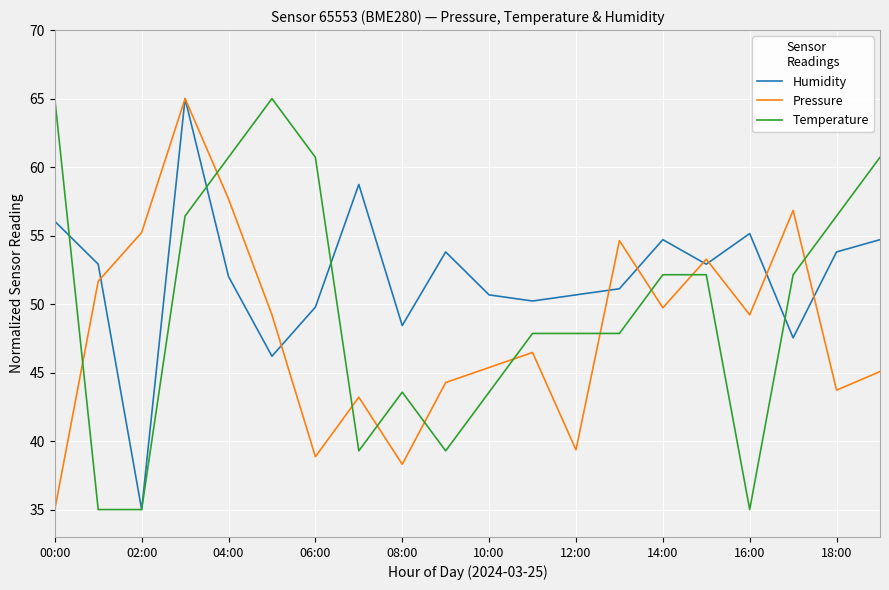

True or false: Temperature and Pressure cross at least once.

True